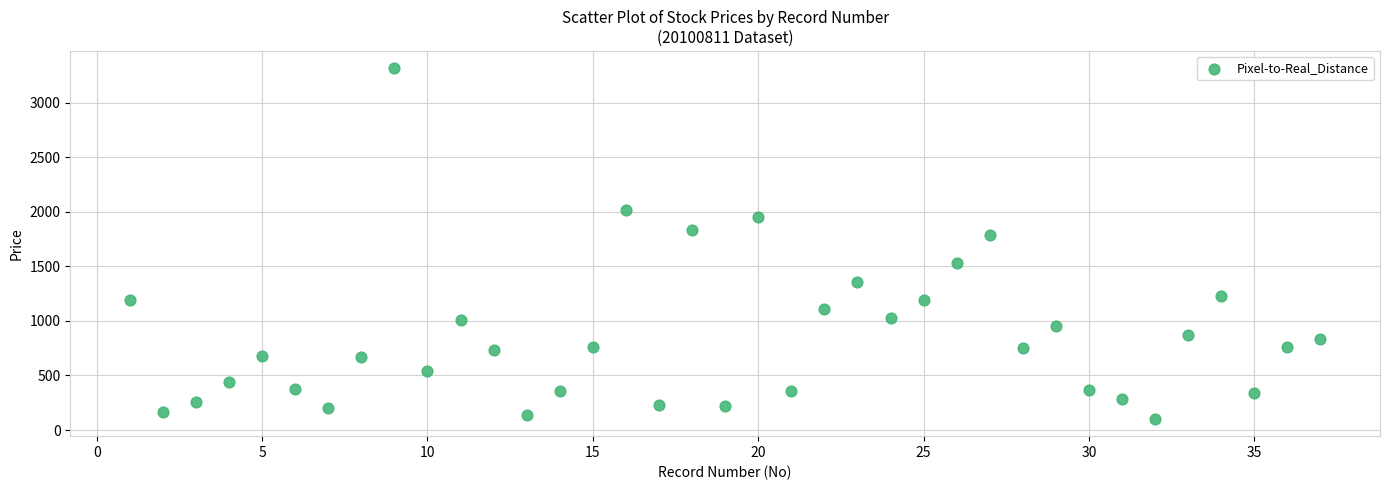

What is the range of Y values (max minus min)?

3208